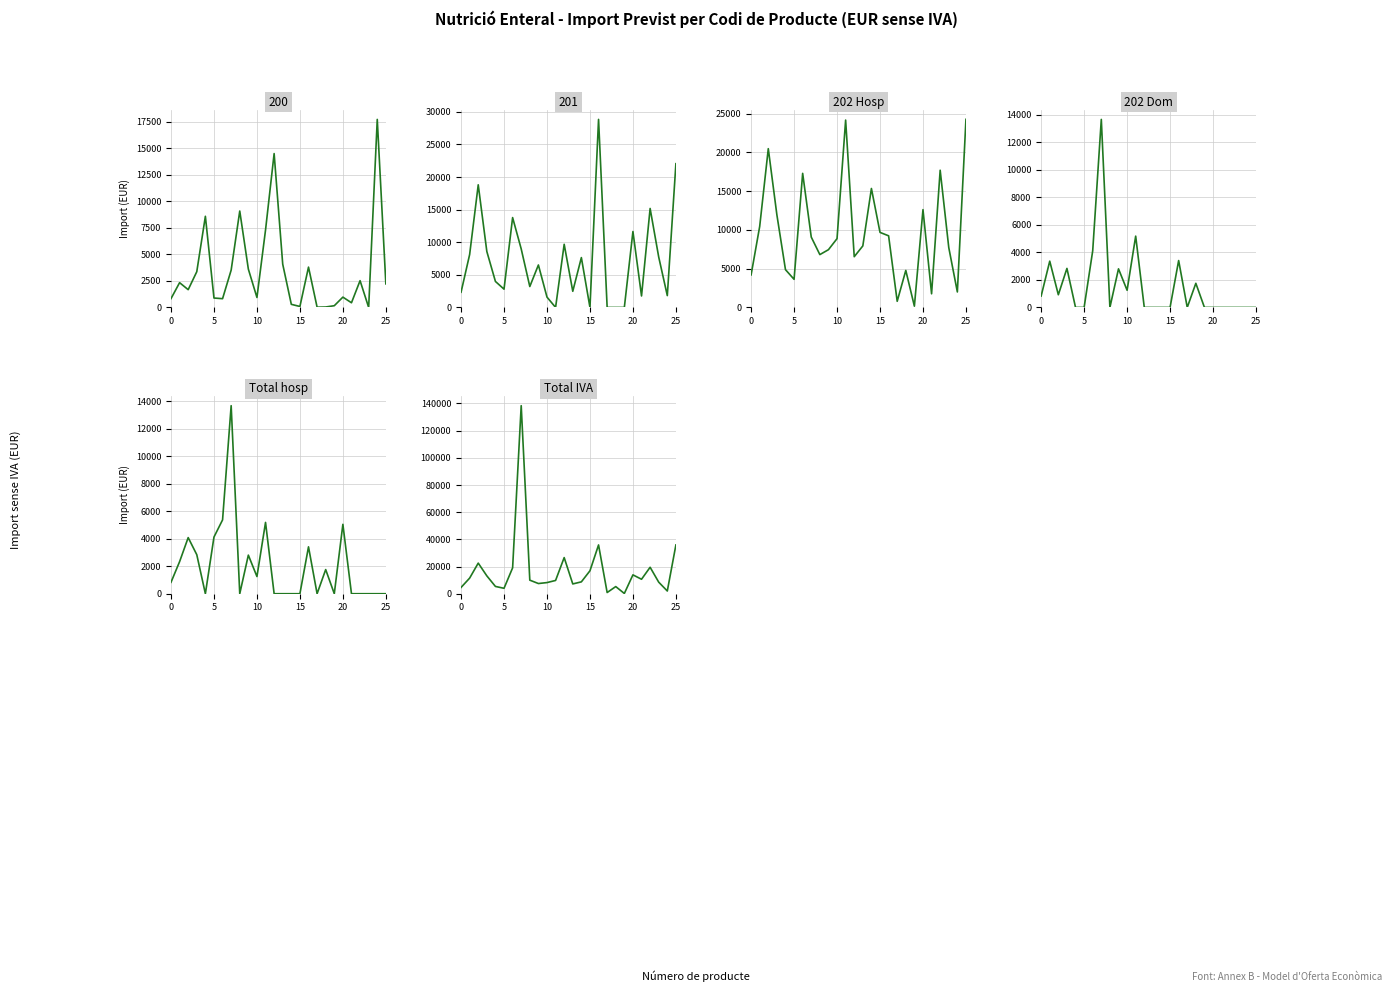

Reading left to right, extract all data points from this chart.

202 Hosp: 4195.1	10450.8	20482.0	11946.0	4873.0	3627.4	17296.4	9075.0	6816.1	7449.2	8876.2	24170.7	6545.0	7936.5	15345.0	9680.0	9240.0	792.0	4774.0	162.5	12615.9	1760.0	17700.8	7730.8	1996.5	24264.9
202 Dom: 829.8	3365.2	922.0	2838.0	0.0	0.0	4122.0	13675.2	0.0	2806.7	1249.6	5185.6	0.0	0.0	0.0	0.0	3410.0	0.0	1755.6	0.0	0.0	0.0	0.0	0.0	0.0	0.0
Total hosp: 829.8	2332.0	4081.0	2838.0	0.0	4122.0	5369.4	13675.2	0.0	2806.7	1249.6	5185.6	0.0	0.0	0.0	0.0	3410.0	0.0	1755.6	0.0	5046.3	0.0	0.0	0.0	0.0	0.0
Total IVA: 4614.6	11495.8	22530.2	13140.6	5360.3	3990.1	19026.0	138399.8	9982.5	7497.8	8194.1	9763.9	26587.8	7199.5	8730.1	16879.5	35900.7	871.2	5251.4	178.7	13877.4	10648.0	19470.9	8503.9	1996.5	35900.7